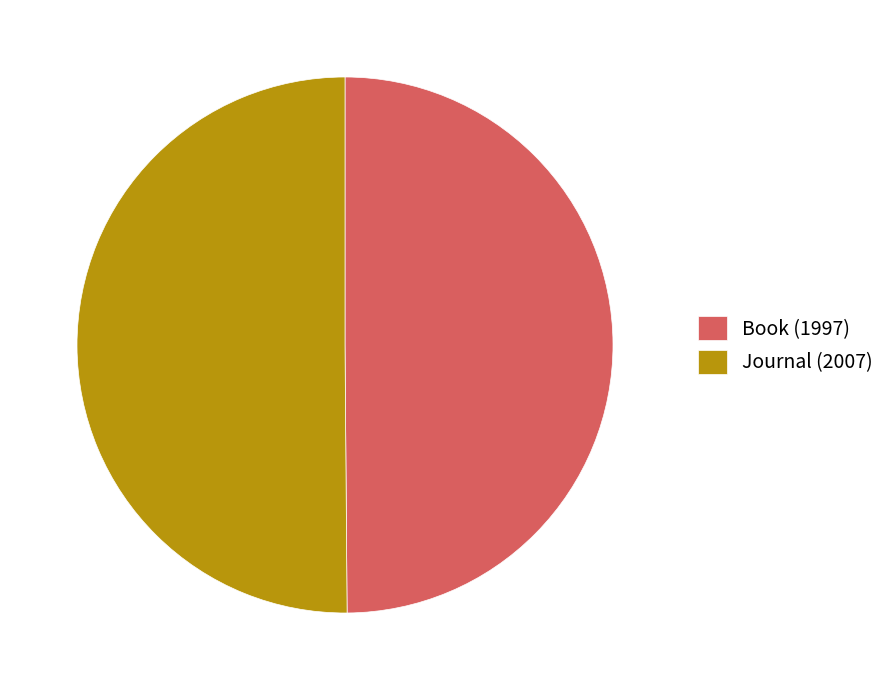

True or false: Journal (2007) accounts for 61% of the total.

False